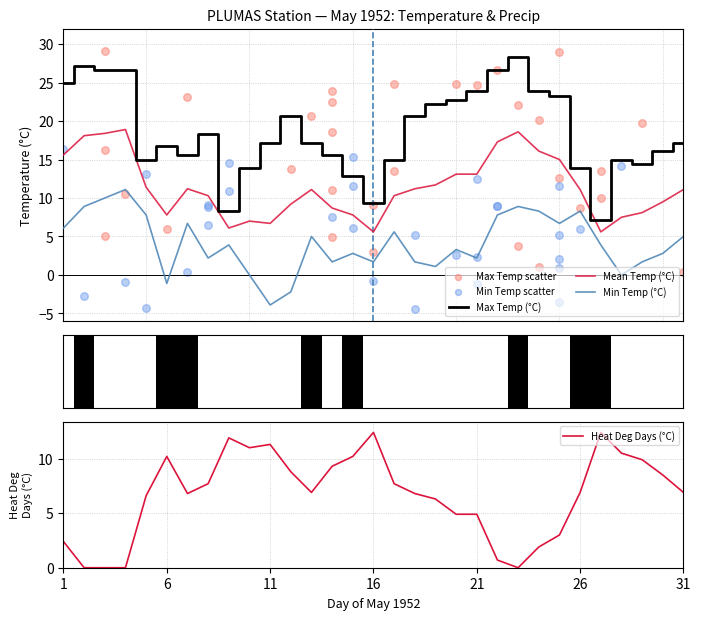

What are all the series names shown in the legend?

Max Temp (°C), Mean Temp (°C), Min Temp (°C), Max Temp scatter, Min Temp scatter, Heat Deg Days (°C)